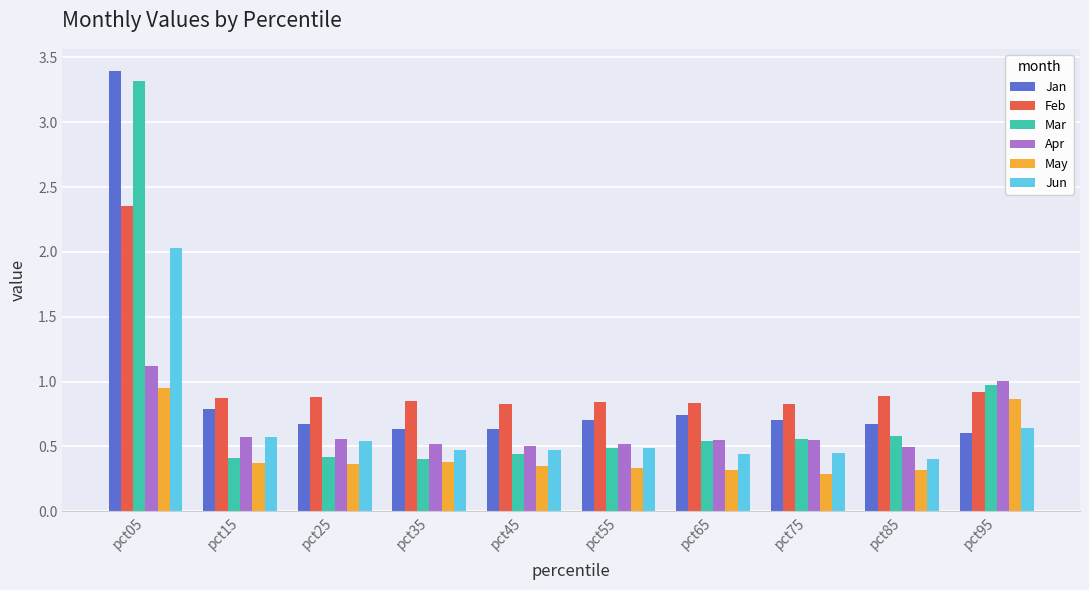

What is the approximate value of Apr at pct05?

1.1